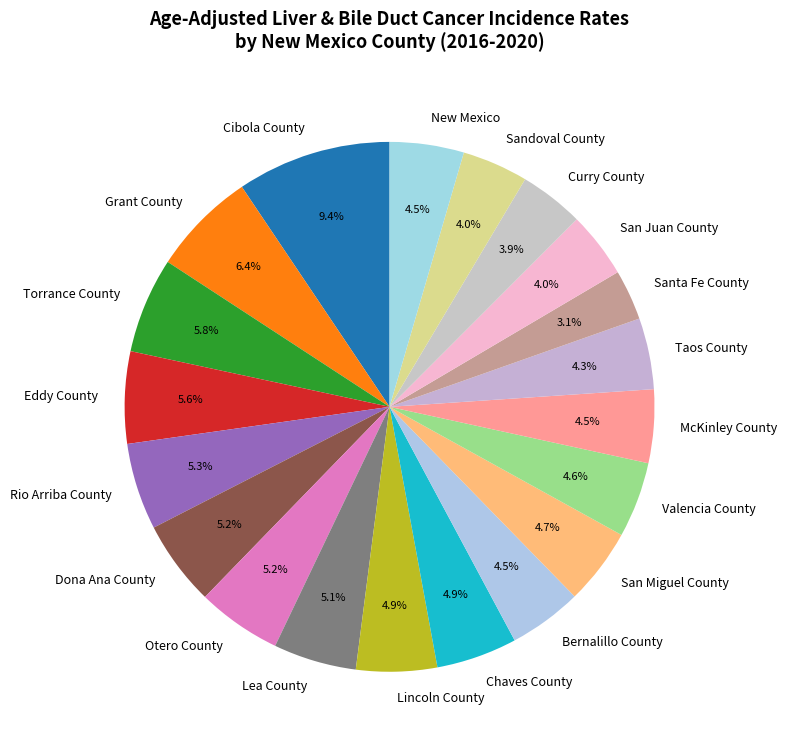

To the nearest percent, what is the difference between the Sandoval County and Lea County slice percentages?

1%